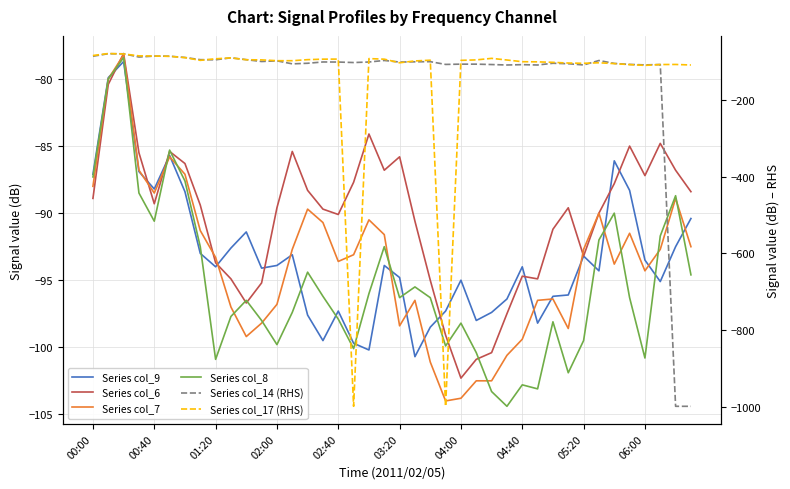

Reading right to left, transcribe all the data shown in this chart.

Series col_9: -90.4	-92.5	-95.1	-93.5	-88.3	-86.1	-94.3	-93.2	-96.1	-96.2	-98.2	-94.0	-96.4	-97.4	-98.0	-95.0	-97.3	-98.5	-100.7	-94.8	-93.9	-100.2	-99.7	-97.3	-99.5	-97.6	-93.1	-93.9	-94.1	-91.4	-92.6	-94.0	-93.0	-88.4	-85.7	-88.2	-86.9	-78.7	-79.9	-87.1
Series col_6: -88.4	-86.8	-84.8	-87.2	-85.0	-87.8	-90.0	-93.2	-89.6	-91.2	-94.9	-94.7	-97.5	-100.4	-100.9	-102.3	-99.1	-95.0	-90.6	-85.8	-86.8	-84.1	-87.7	-90.1	-89.7	-88.3	-85.4	-89.6	-95.2	-96.7	-94.9	-93.7	-89.4	-86.3	-85.4	-89.3	-85.5	-78.1	-80.4	-88.9
Series col_7: -92.5	-88.9	-92.7	-94.3	-91.5	-93.8	-90.0	-92.7	-98.6	-96.4	-96.5	-99.4	-100.6	-102.5	-102.5	-103.8	-104.0	-101.1	-96.5	-98.4	-91.6	-90.5	-93.1	-93.6	-90.7	-89.7	-92.7	-96.8	-98.2	-99.2	-97.0	-93.3	-91.3	-87.1	-85.8	-88.5	-86.8	-78.2	-80.0	-88.0
Series col_8: -94.6	-88.7	-91.7	-100.8	-96.3	-90.0	-92.0	-99.5	-101.9	-98.1	-103.1	-102.8	-104.4	-103.3	-100.4	-98.2	-99.9	-96.3	-95.5	-96.3	-92.5	-96.0	-100.1	-97.9	-96.2	-94.4	-97.4	-99.8	-98.0	-96.5	-97.7	-100.9	-92.5	-87.6	-85.3	-90.6	-88.5	-78.4	-80.0	-87.3
Series col_14 (RHS): -999.0	-999.0	-108.1	-109.0	-107.8	-105.2	-97.6	-109.2	-106.0	-104.8	-109.3	-108.4	-109.3	-108.1	-107.1	-107.1	-107.8	-100.6	-101.0	-101.6	-97.5	-101.5	-102.9	-101.6	-101.4	-104.8	-106.3	-98.5	-100.2	-95.4	-90.6	-95.7	-95.4	-89.7	-86.4	-86.1	-88.5	-80.1	-79.9	-86.4
Series col_17 (RHS): -109.3	-107.9	-108.1	-110.3	-108.3	-105.7	-103.5	-104.9	-104.2	-102.4	-101.1	-100.7	-96.3	-92.0	-96.0	-97.2	-999.0	-96.8	-98.7	-103.5	-94.1	-92.6	-999.0	-93.9	-94.1	-95.4	-98.1	-98.1	-96.0	-95.6	-90.8	-93.1	-97.2	-90.1	-86.7	-86.0	-85.5	-80.5	-79.4	-84.6